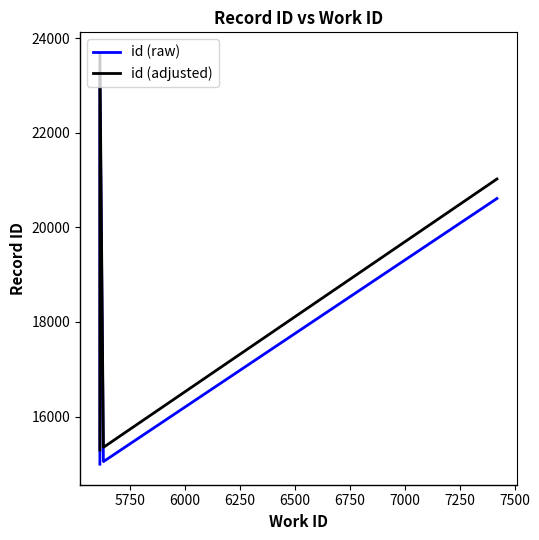

What are all the series names shown in the legend?

id (raw), id (adjusted)